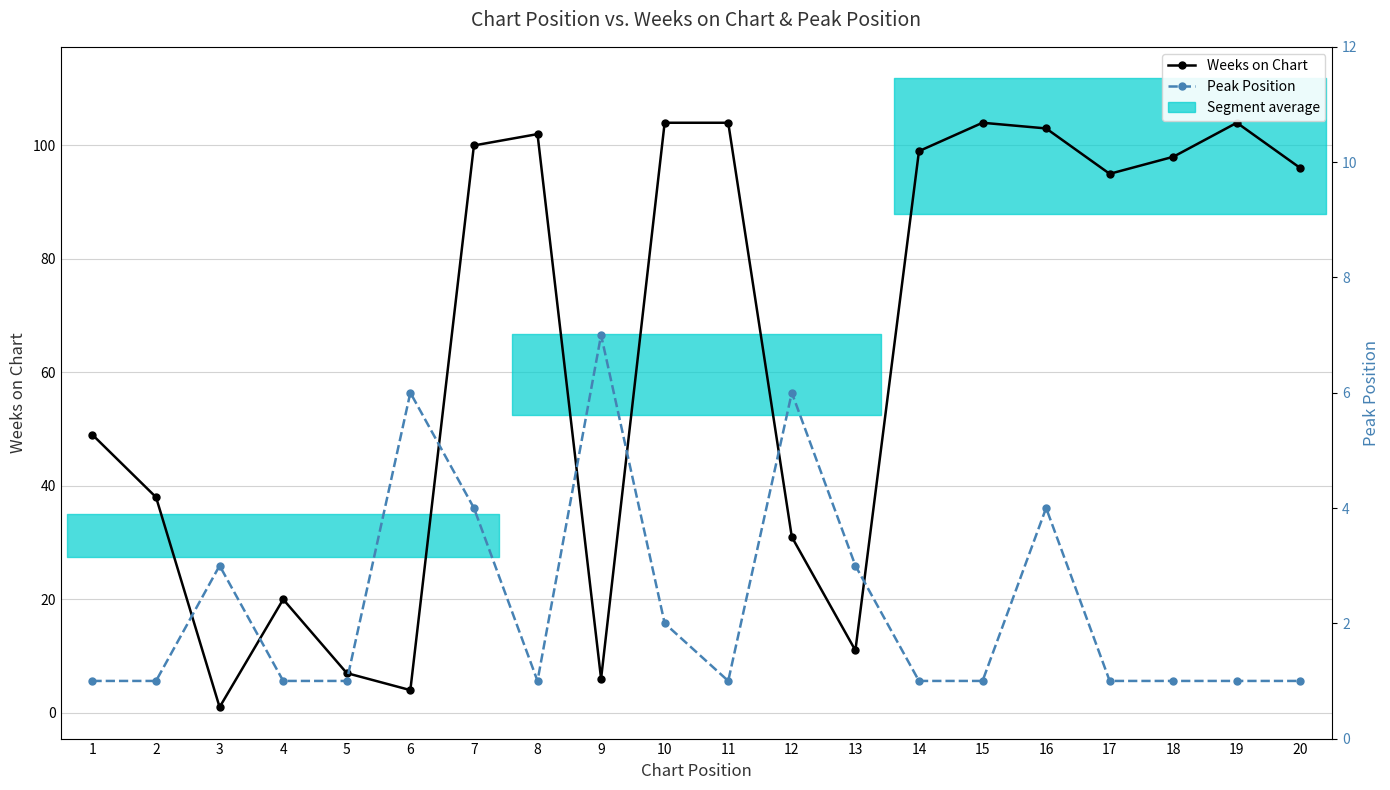

Rank the series by their average value, from highest to lowest.

Weeks on Chart, Peak Position